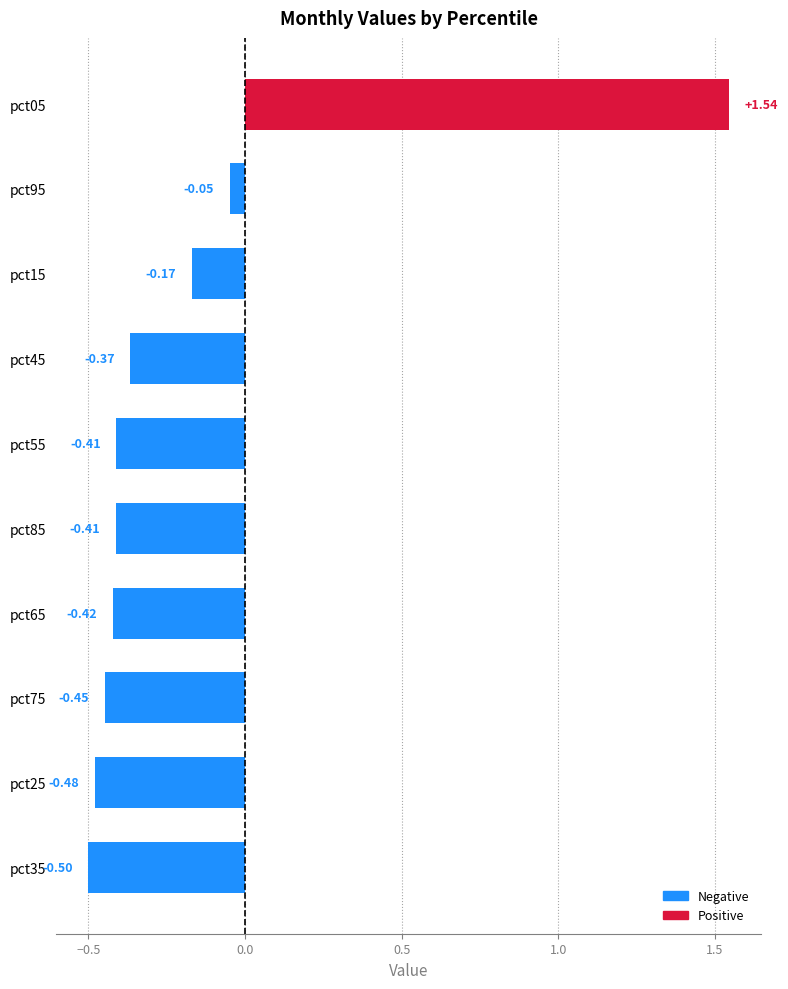

What is the sum of the values at pct75 and pct55?

-0.9